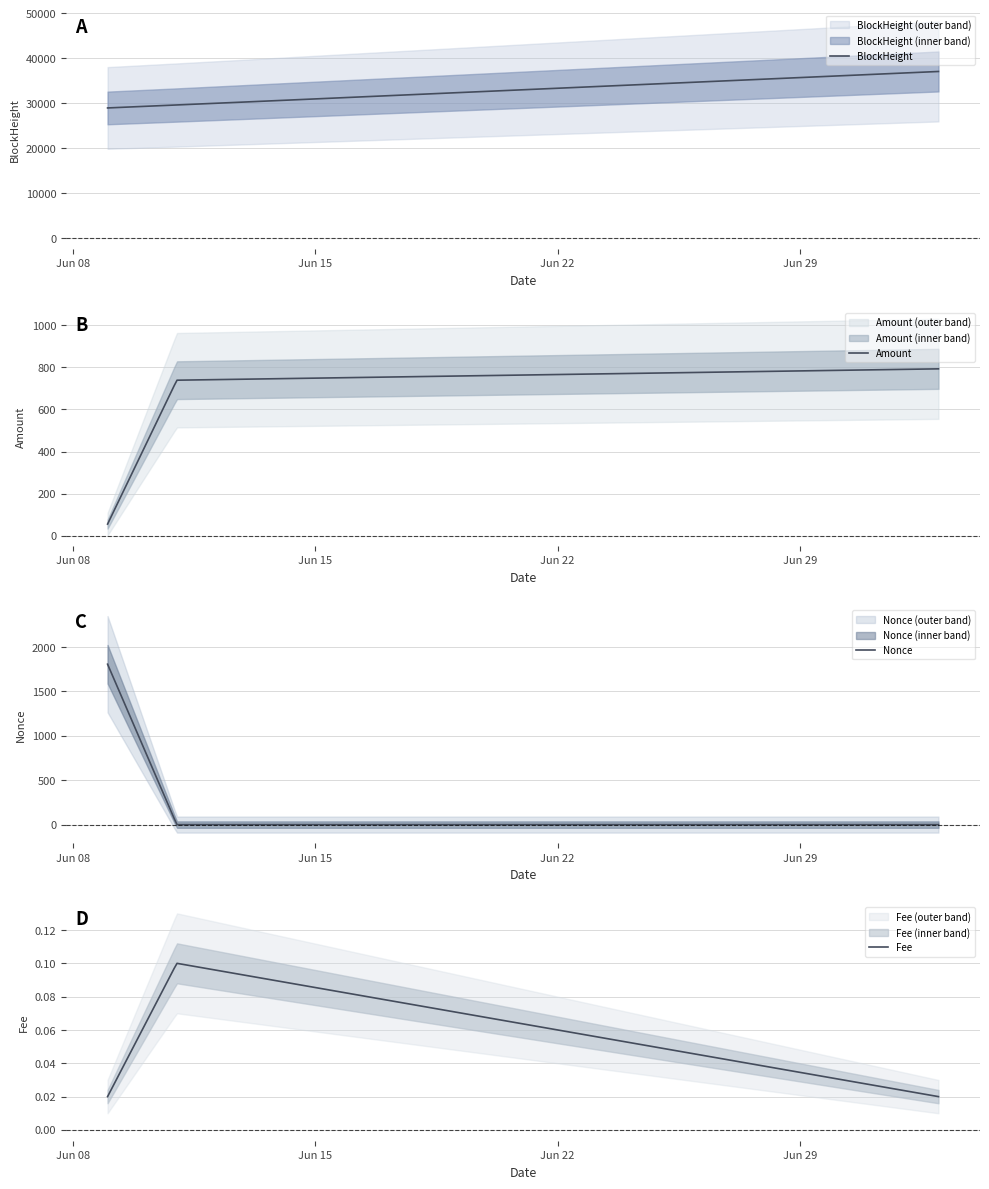

What position from the left is 2021-06-11?

2